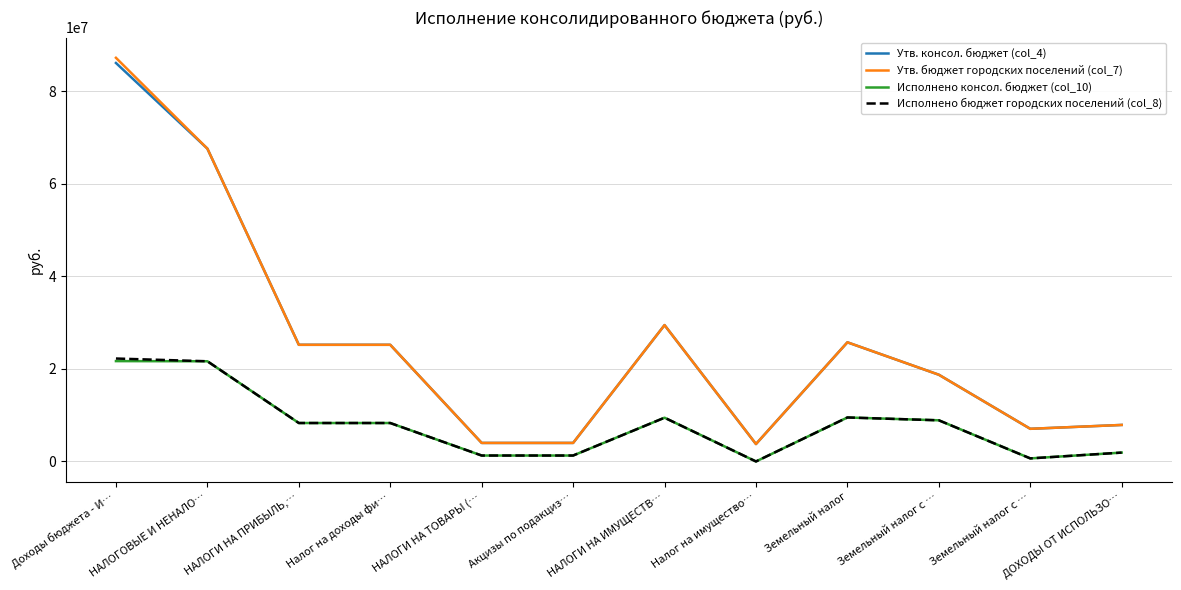

What is the label of the 1st point from the right?

ДОХОДЫ ОТ ИСПОЛЬЗО…